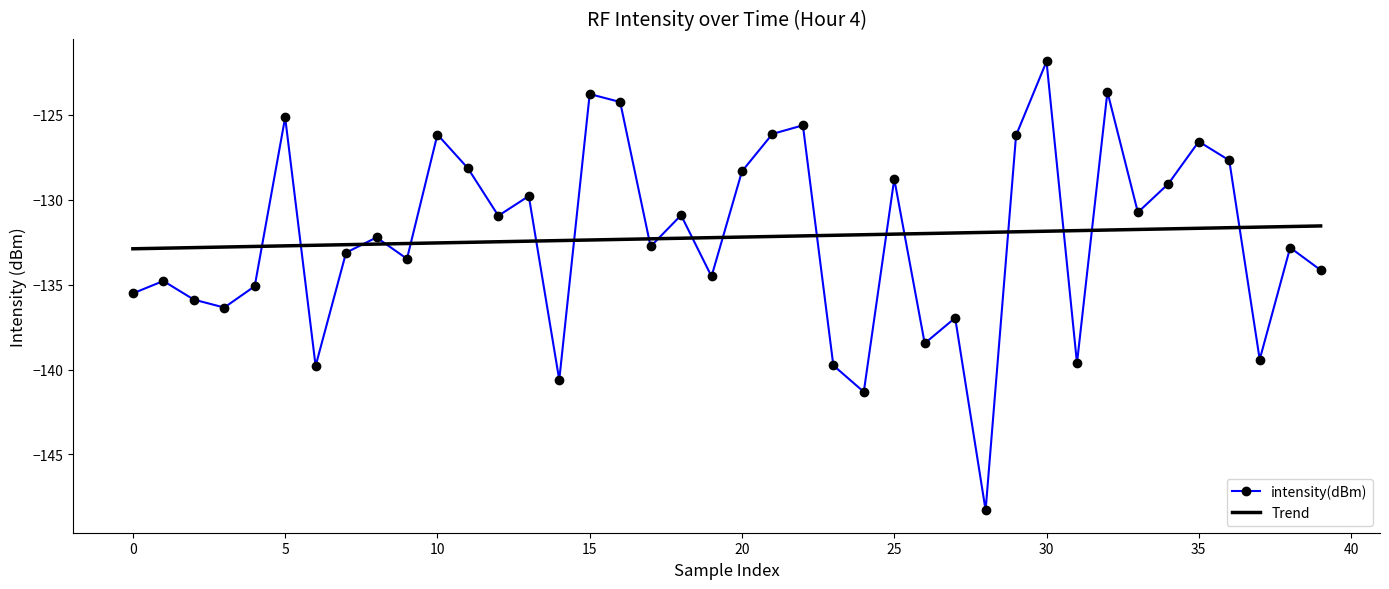

Which series ends up on top after the final intersection of Trend and intensity(dBm)?

Trend